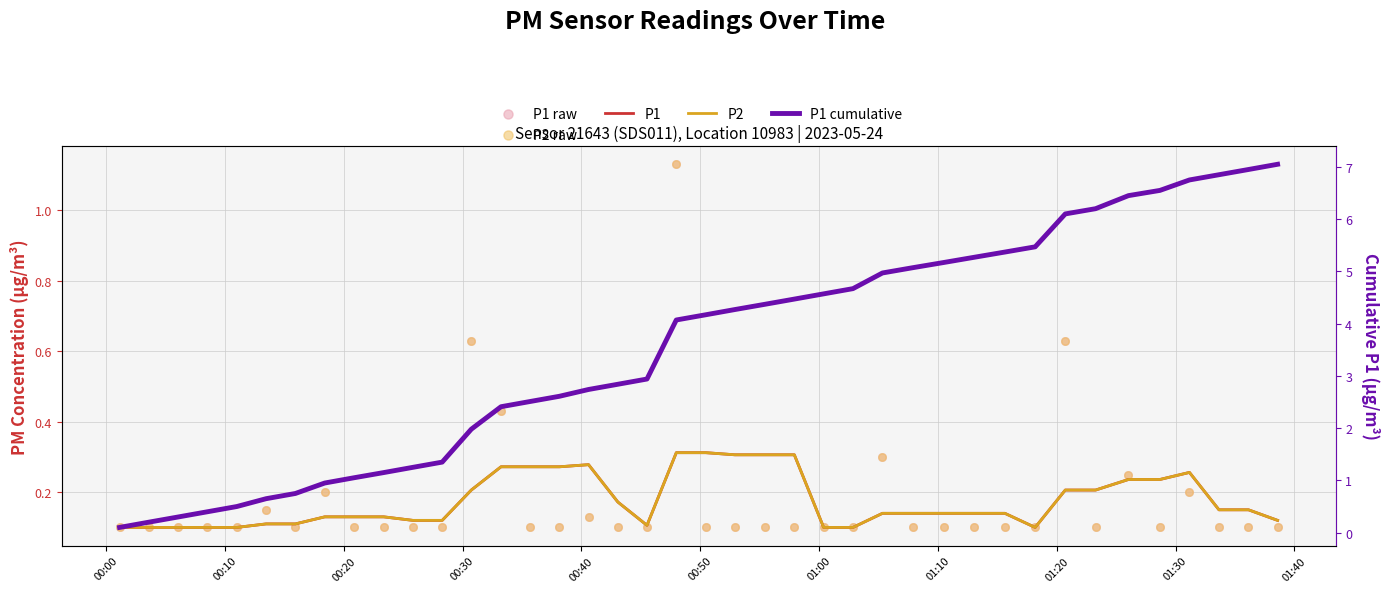

At how many categories does at least one series exceed 6?

8